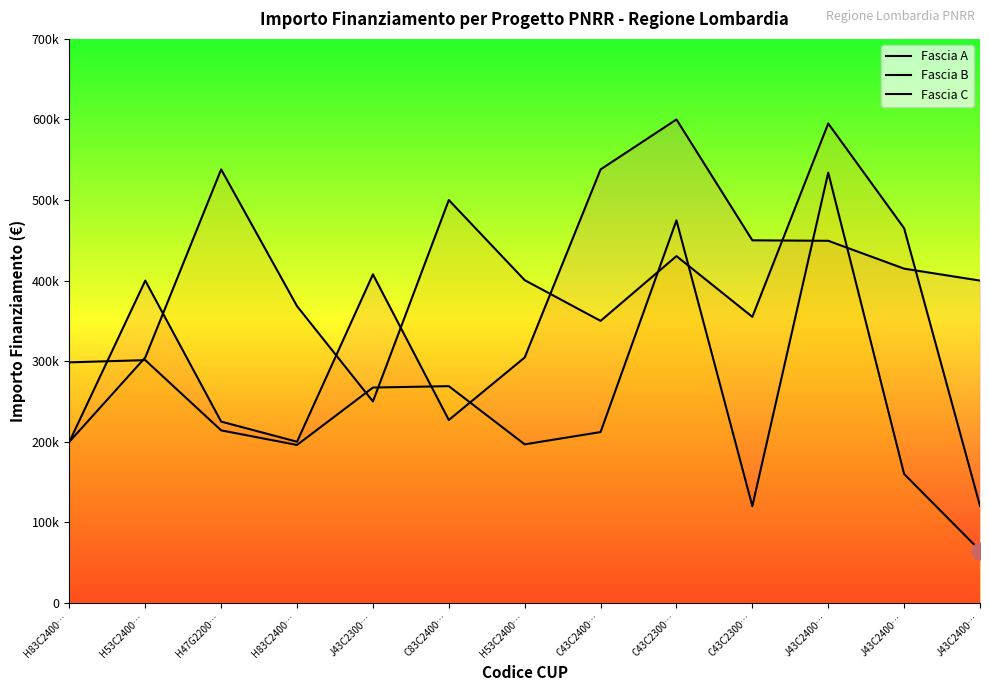

What are all the series names shown in the legend?

Fascia A, Fascia B, Fascia C